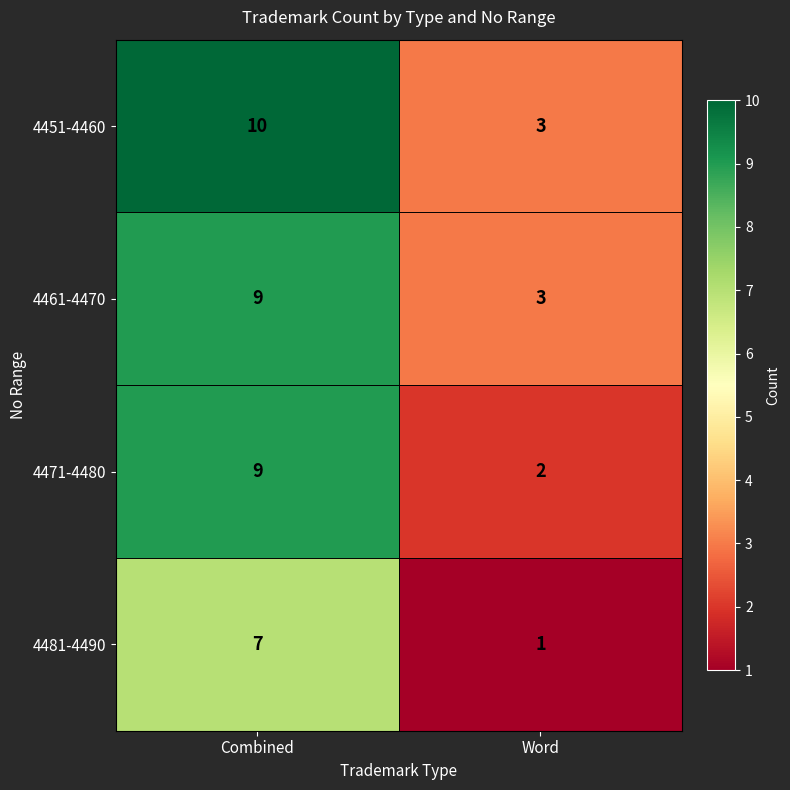

What is the difference between the maximum and minimum values in the 4471-4480 series?

7